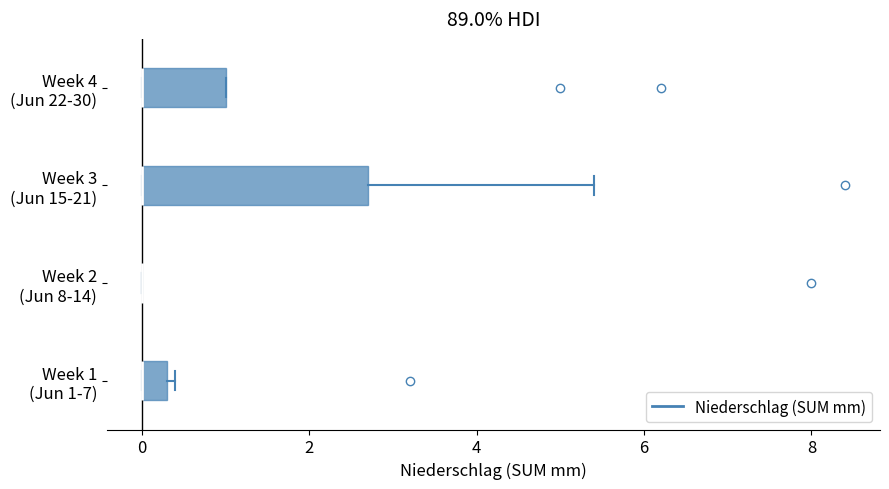

Reading bottom to top, read every box against the x-axis: the position of its median line, the range the box covers, and the ends of its whiskers. The values are not printed on the chart, so give them approximately, as read against the axis.

Week 1 (Jun 1-7): median 0.0 (drawn on the box's left edge), box 0.0 to 0.4, whiskers 0.0 to 0.4 (just right of the box's right edge)
Week 2 (Jun 8-14): box collapsed to a line at 0.0, whiskers 0.0 to 0.0
Week 3 (Jun 15-21): median 0.0 (drawn on the box's left edge), box 0.0 to 2.8, whiskers 0.0 to 5.4
Week 4 (Jun 22-30): median 0.0 (drawn on the box's left edge), box 0.0 to 1.0, whiskers 0.0 to 1.0